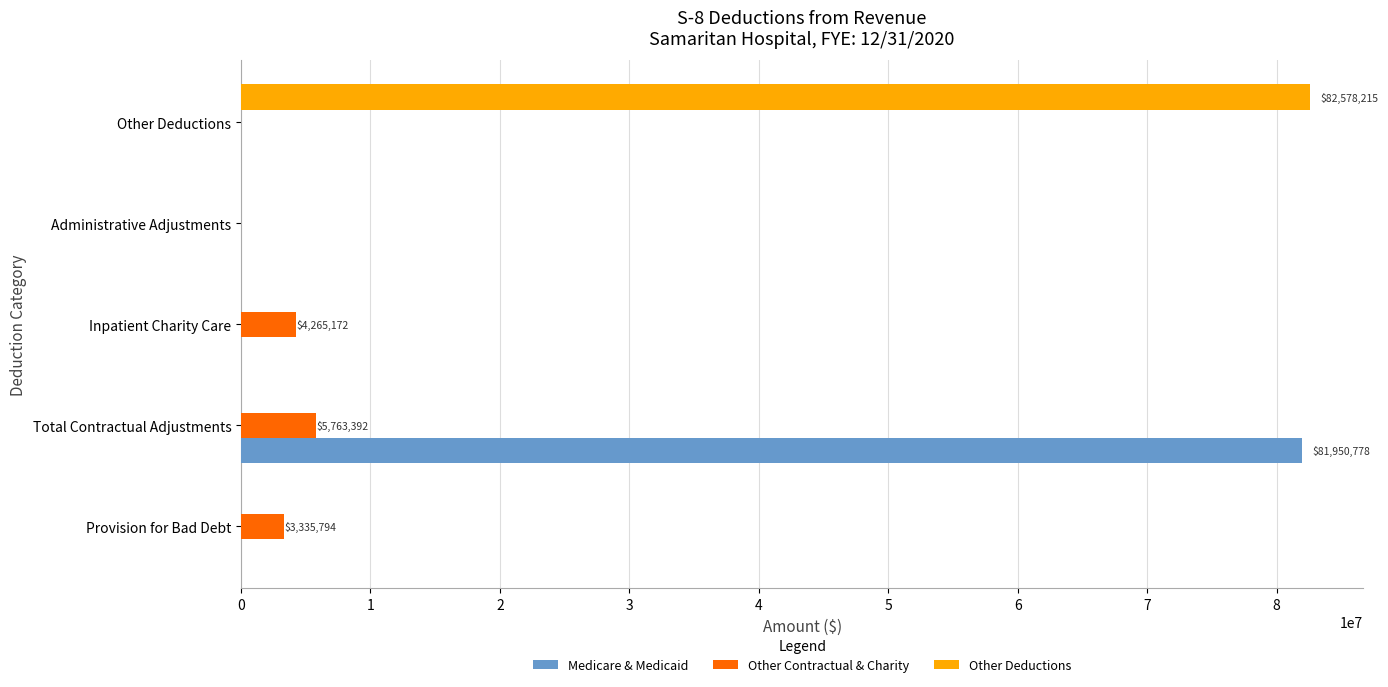

What is the sum of all Other Deductions values?

82578214.9